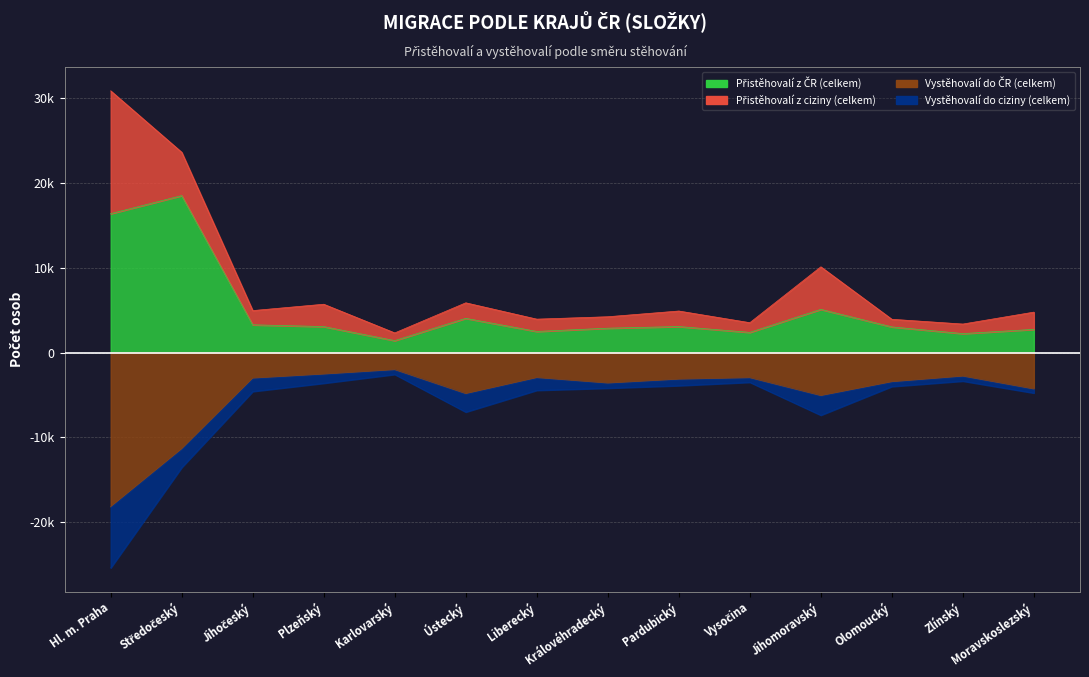

The value of Přistěhovalí z ČR (celkem) at Vysočina is 3986. True or false?

False